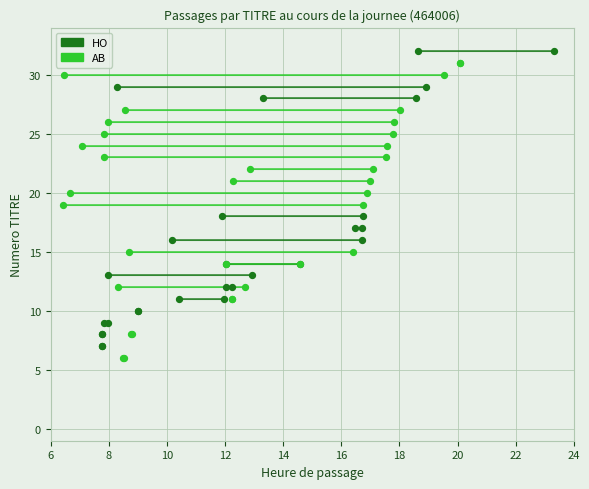

What are all the series names shown in the legend?

HO, AB